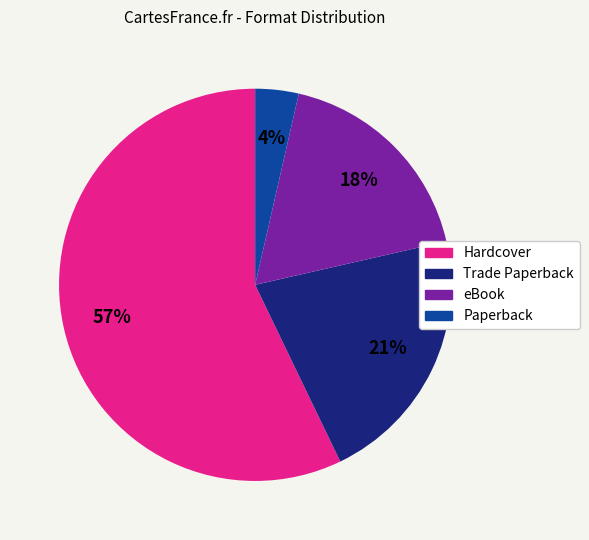

To the nearest percent, what is the difference between the Trade Paperback and Hardcover slice percentages?

36%